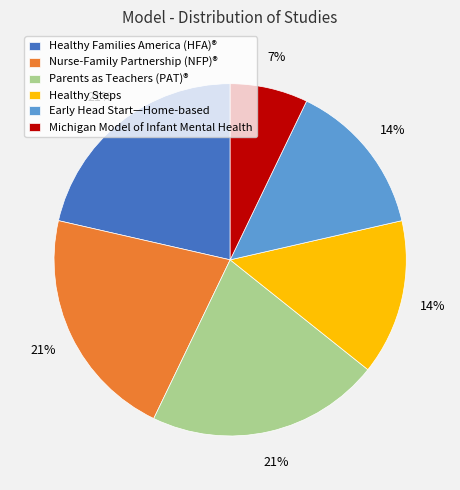

What is the smallest slice in the pie chart?

Michigan Model of Infant Mental Health